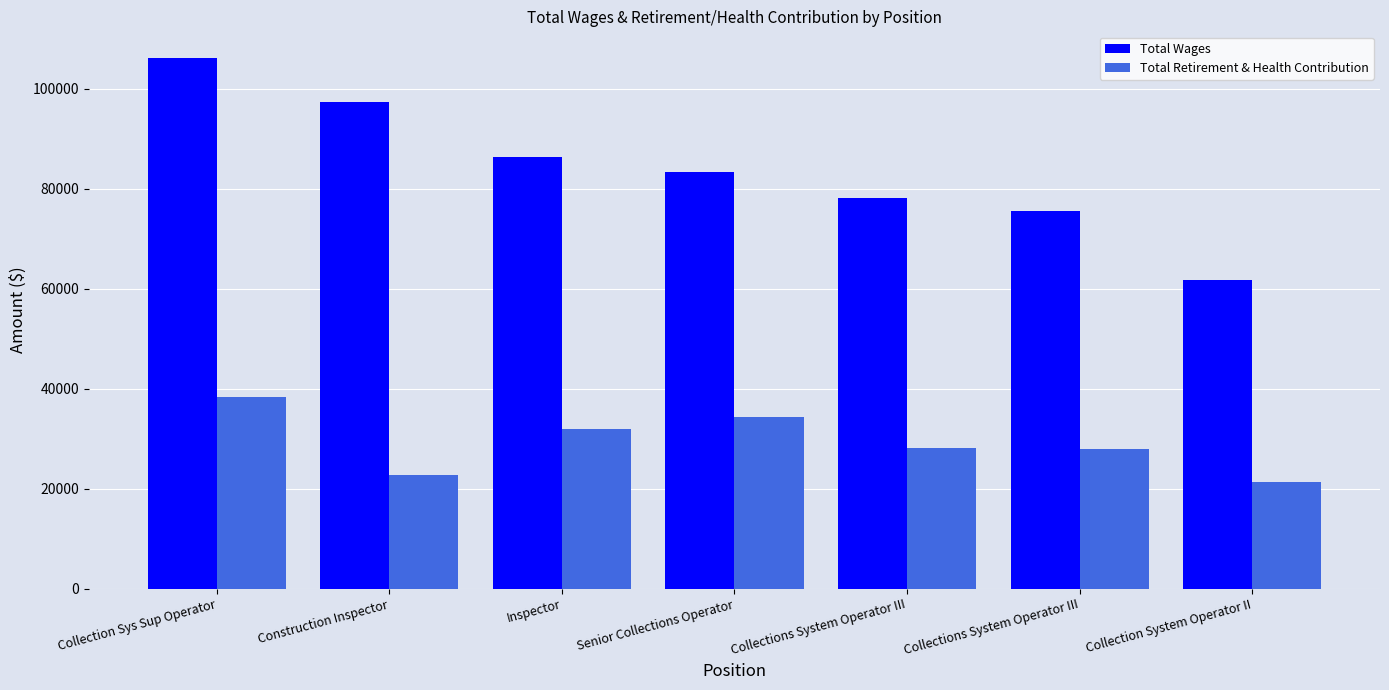

What is the spread (max minus min) of values at Collections System Operator III?

50070